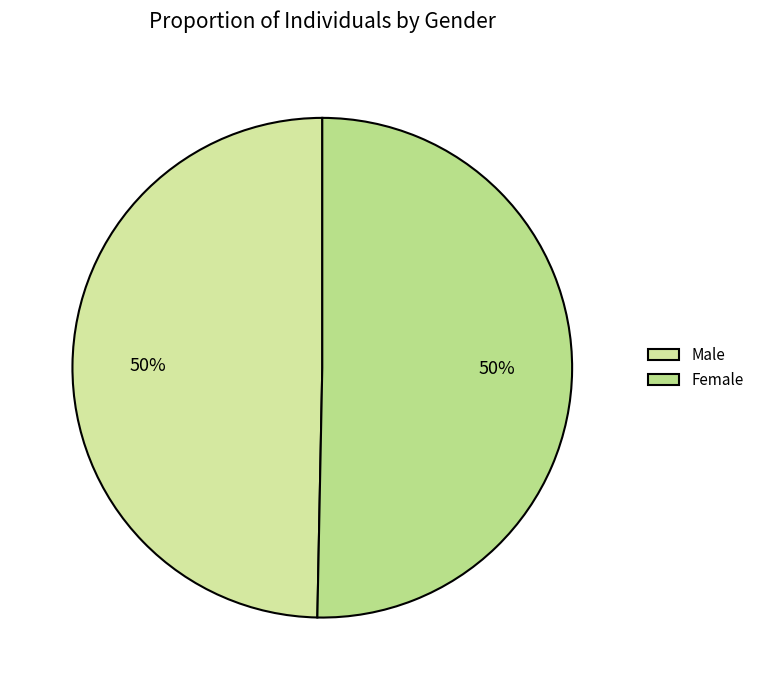

Does Male account for over 50% of the chart?

No